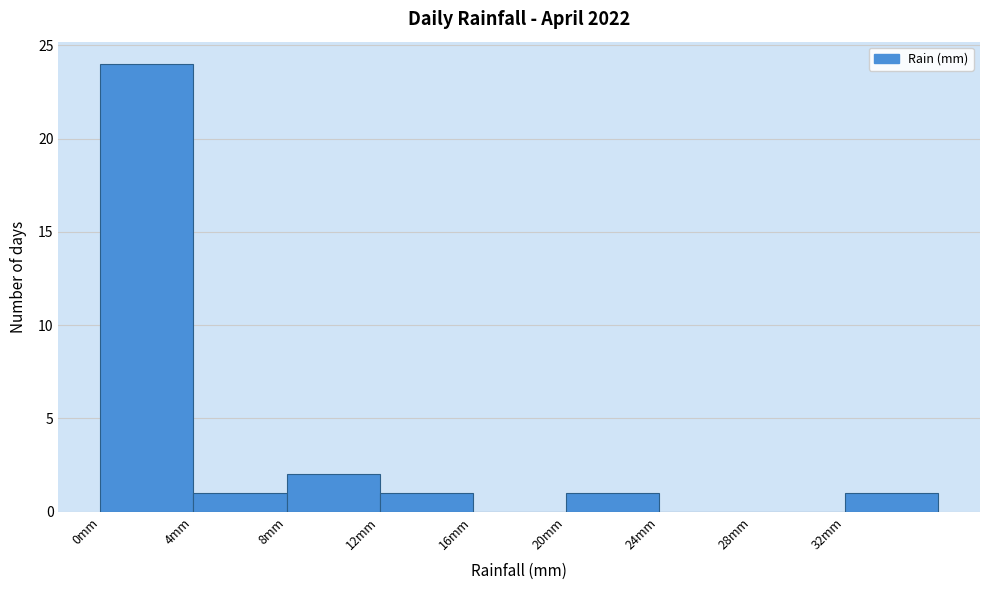

What is the height of the bar covering 20 to 24 on the x-axis? The values are not printed on the chart, so give them approximately, as read against the axis.

1